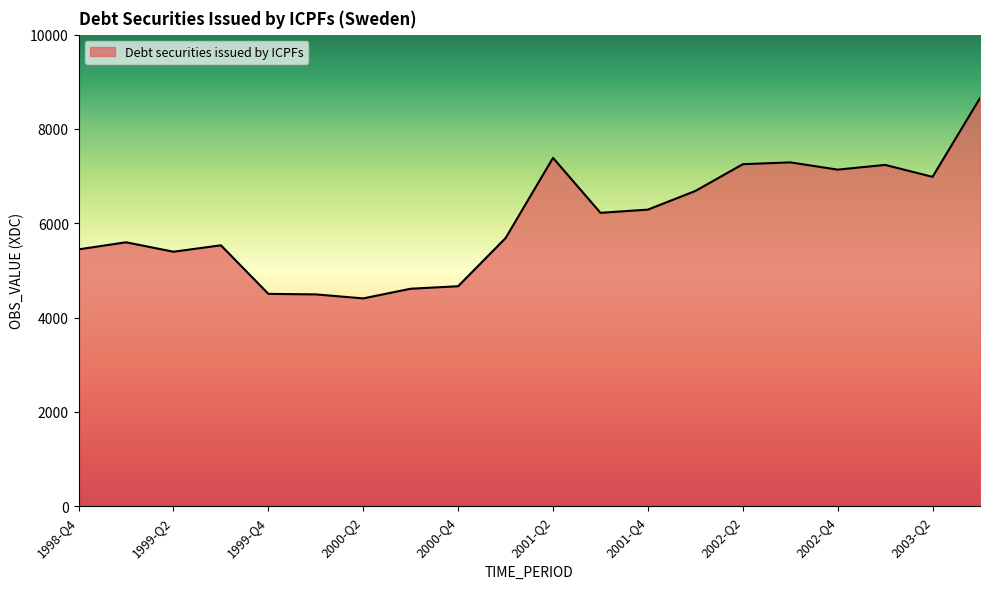

True or false: there are more than 1 points higher than both neighbors.

True